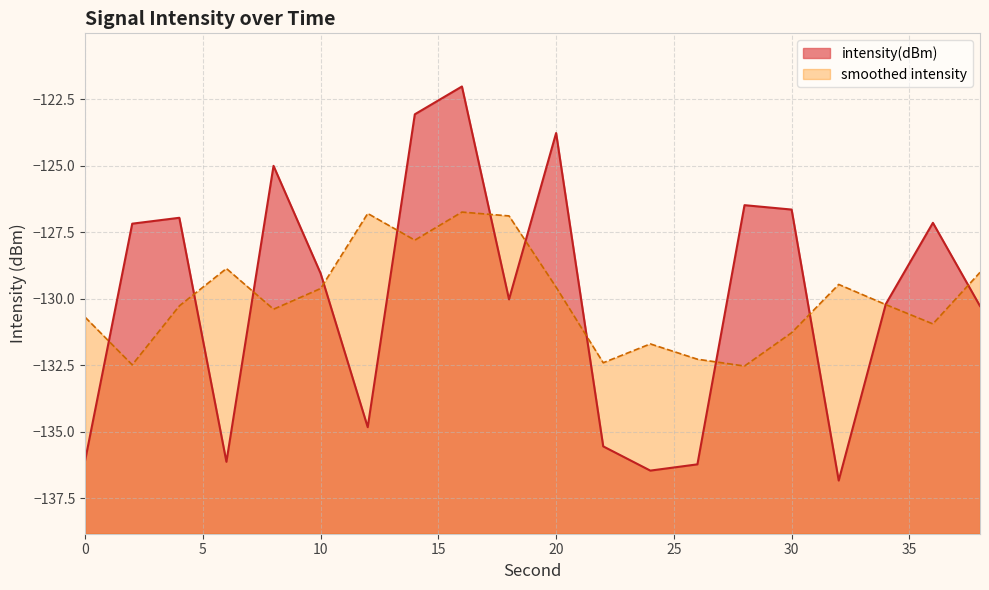

List the labels in order of value, largest first.

16, 14, 20, 8, 28, 30, 4, 36, 2, 10, 18, 34, 38, 12, 22, 0, 6, 26, 24, 32